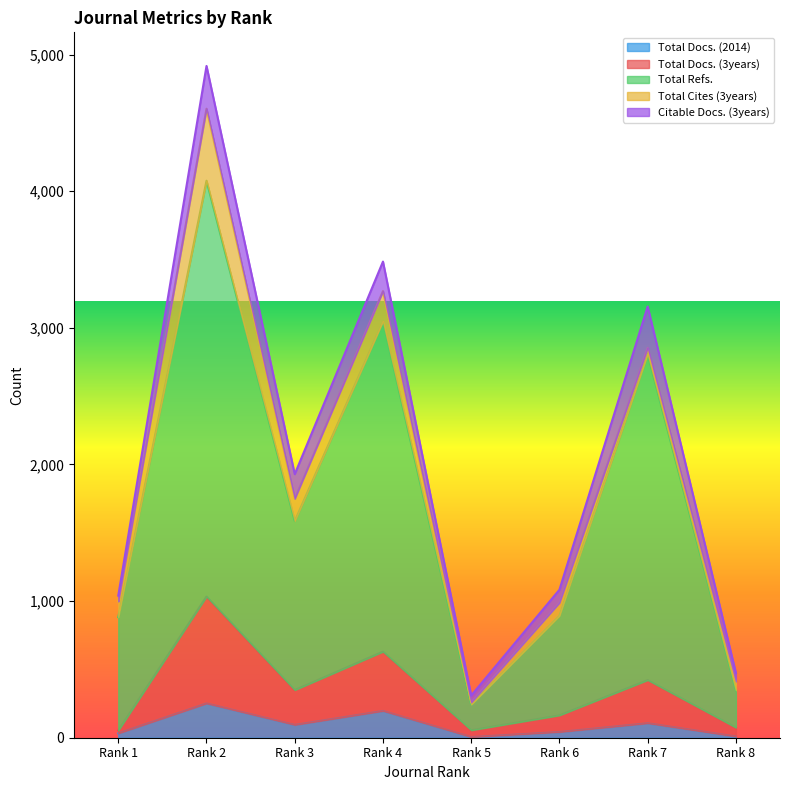

What are all the series names shown in the legend?

Total Docs. (2014), Total Docs. (3years), Total Refs., Total Cites (3years), Citable Docs. (3years)